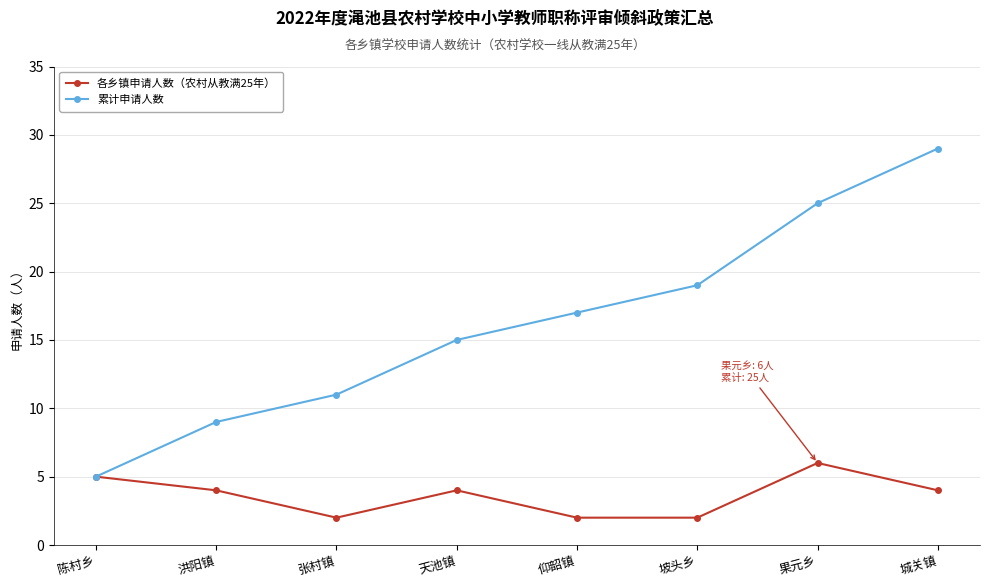

Which series has the largest range (max minus min)?

累计申请人数